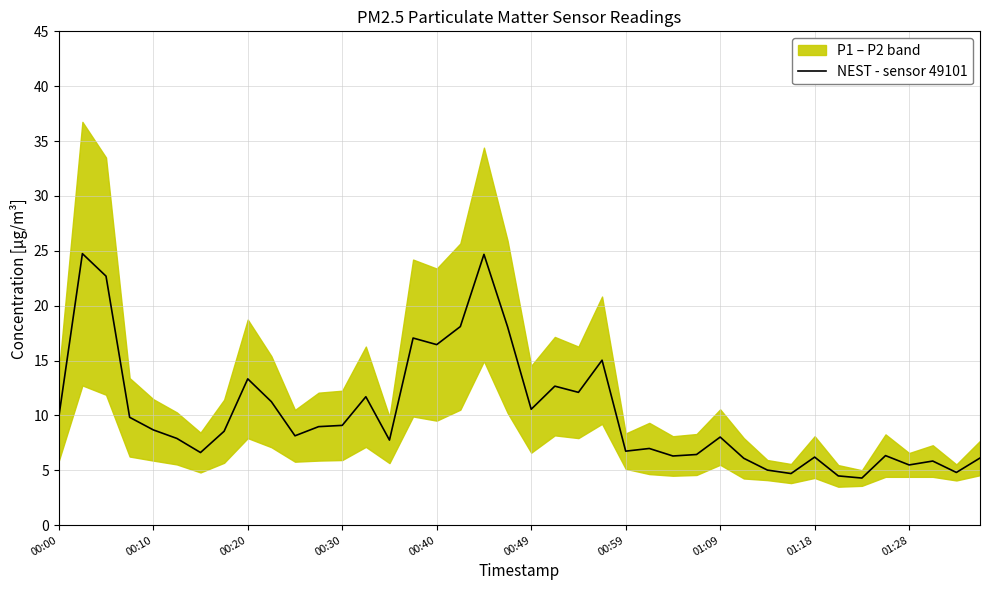

How many points are lower than both their immediate neighbors (excluding endpoints)?

12